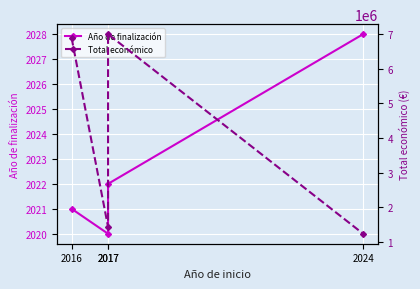

Between 2017 and 2016, which is larger?

2017